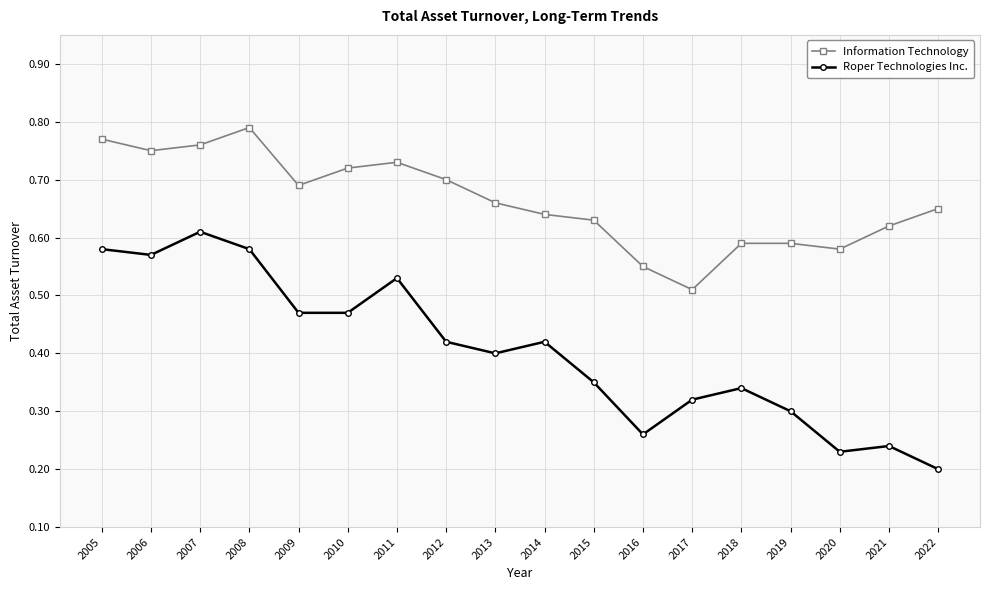

At which label is Information Technology closest to 0?

2017